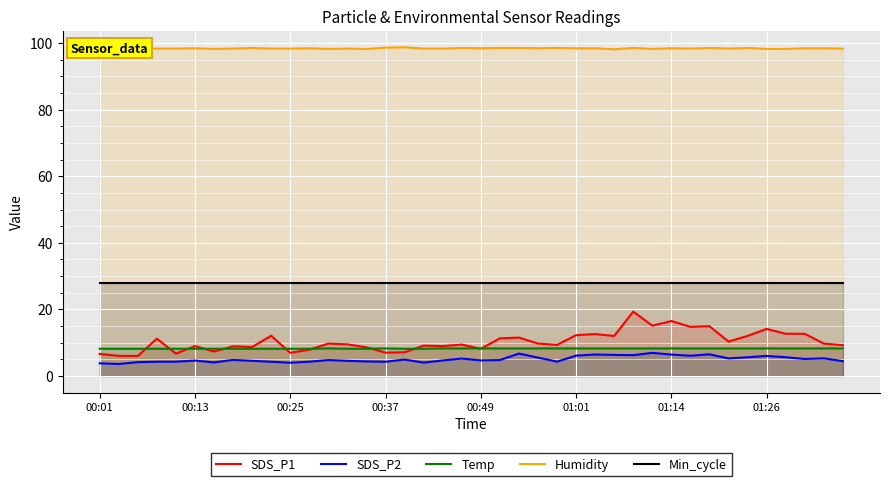

Reading right to left, what are all the values shown in this chart?

SDS_P1: 9.3	9.8	12.7	12.7	14.2	12.1	10.3	15.0	14.8	16.5	15.1	19.4	12.1	12.6	12.3	9.3	9.8	11.6	11.3	8.2	9.4	9.0	9.1	7.2	7.0	8.6	9.5	9.8	7.9	7.0	12.1	8.7	8.9	7.4	9.0	6.8	11.2	6.0	6.1	6.7
SDS_P2: 4.5	5.3	5.1	5.7	6.0	5.7	5.3	6.5	6.1	6.5	7.0	6.3	6.3	6.5	6.1	4.3	5.5	6.8	4.8	4.7	5.2	4.7	4.0	5.0	4.3	4.4	4.6	4.8	4.3	4.0	4.3	4.6	4.8	4.1	4.7	4.3	4.3	4.2	3.6	3.8
Temp: 8.3	8.3	8.3	8.3	8.3	8.3	8.3	8.3	8.3	8.3	8.3	8.3	8.3	8.3	8.3	8.3	8.3	8.3	8.3	8.3	8.3	8.3	8.2	8.2	8.3	8.2	8.2	8.3	8.2	8.2	8.2	8.2	8.2	8.2	8.2	8.2	8.2	8.2	8.2	8.2
Humidity: 98.3	98.4	98.4	98.2	98.2	98.5	98.3	98.5	98.3	98.4	98.2	98.5	98.1	98.4	98.4	98.5	98.4	98.5	98.5	98.4	98.5	98.3	98.3	98.7	98.6	98.2	98.3	98.2	98.4	98.3	98.3	98.5	98.3	98.2	98.4	98.3	98.3	98.3	98.0	98.3
Min_cycle: 28.0	28.0	28.0	28.0	28.0	28.0	28.0	28.0	28.0	28.0	28.0	28.0	28.0	28.0	28.0	28.0	28.0	28.0	28.0	28.0	28.0	28.0	28.0	28.0	28.0	28.0	28.0	28.0	28.0	28.0	28.0	28.0	28.0	28.0	28.0	28.0	28.0	28.0	28.0	28.0